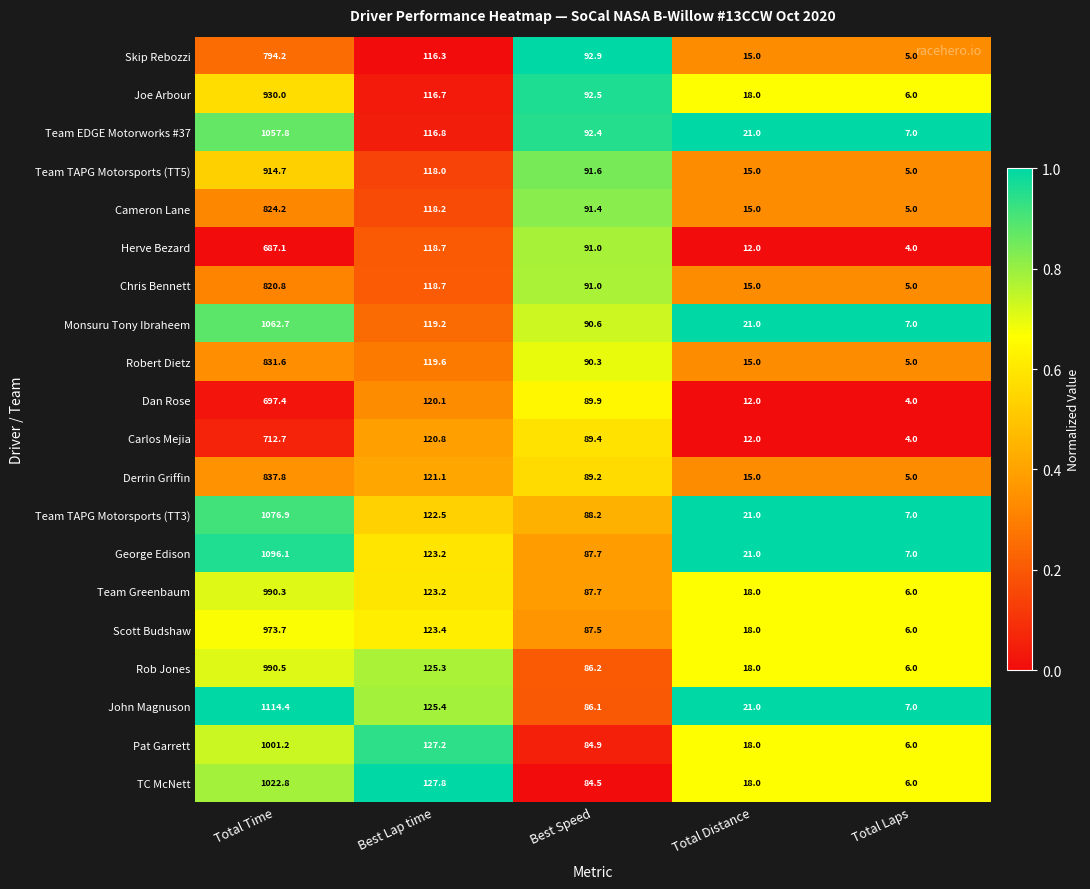

At which label is Chris Bennett closest to 412?

Best Lap time